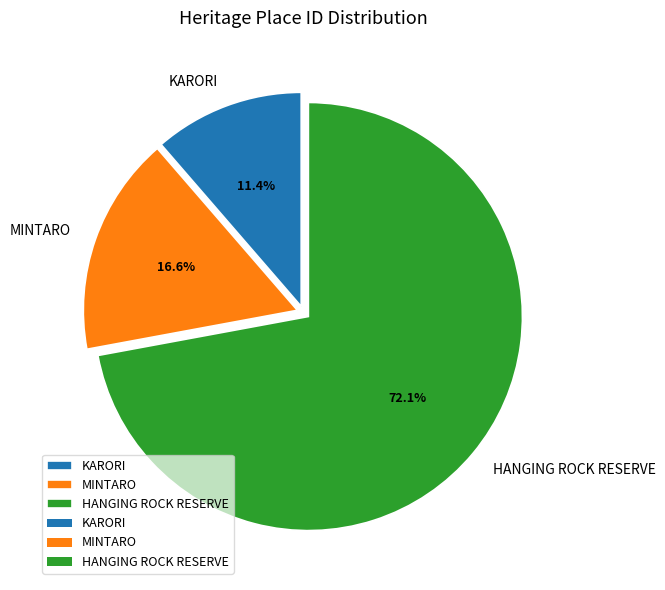

Which category has the biggest portion of the pie?

HANGING ROCK RESERVE